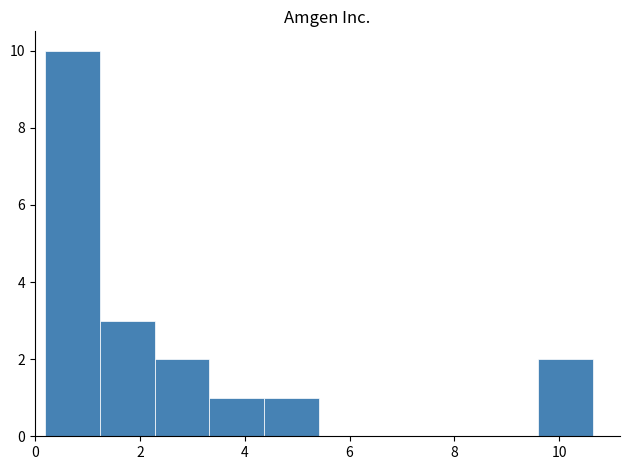

Reading left to right, list every bar in this chart as the range it spans on the x-axis followed by its height. Neither the bar edges nor the heights are printed on the chart, so give them approximately, as read against the axes.

0.2 to 1.2: 10
1.2 to 2.2: 3
2.2 to 3.4: 2
3.4 to 4.4: 1
4.4 to 5.4: 1
5.4 to 6.4: 0
6.4 to 7.6: 0
7.6 to 8.6: 0
8.6 to 9.6: 0
9.6 to 10.6: 2